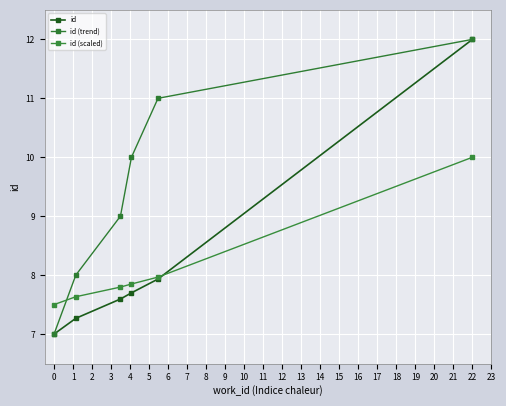

Is this an area chart (filled region under the line)?

No